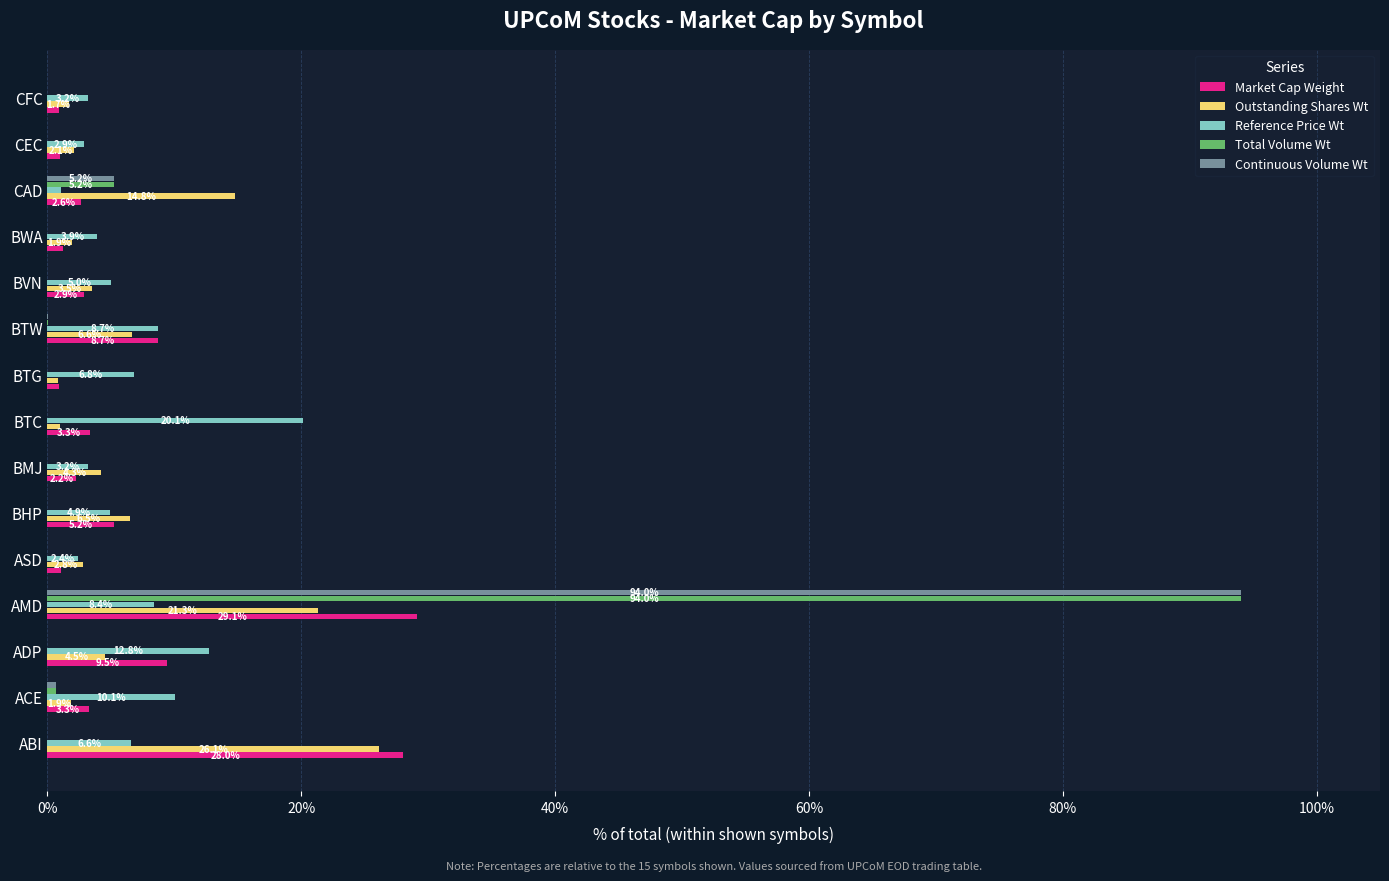

Which category has the highest value in the Market Cap Weight series?

AMD